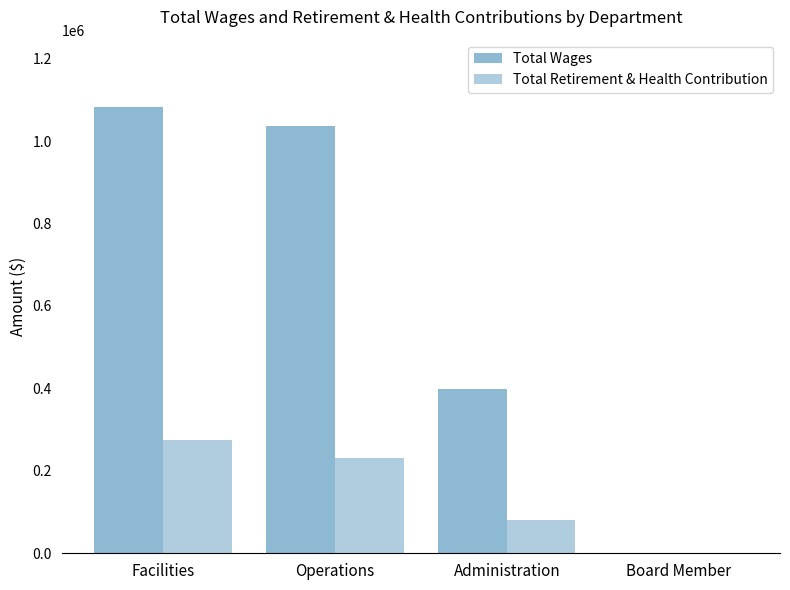

How many distinct data groups are displayed?

2